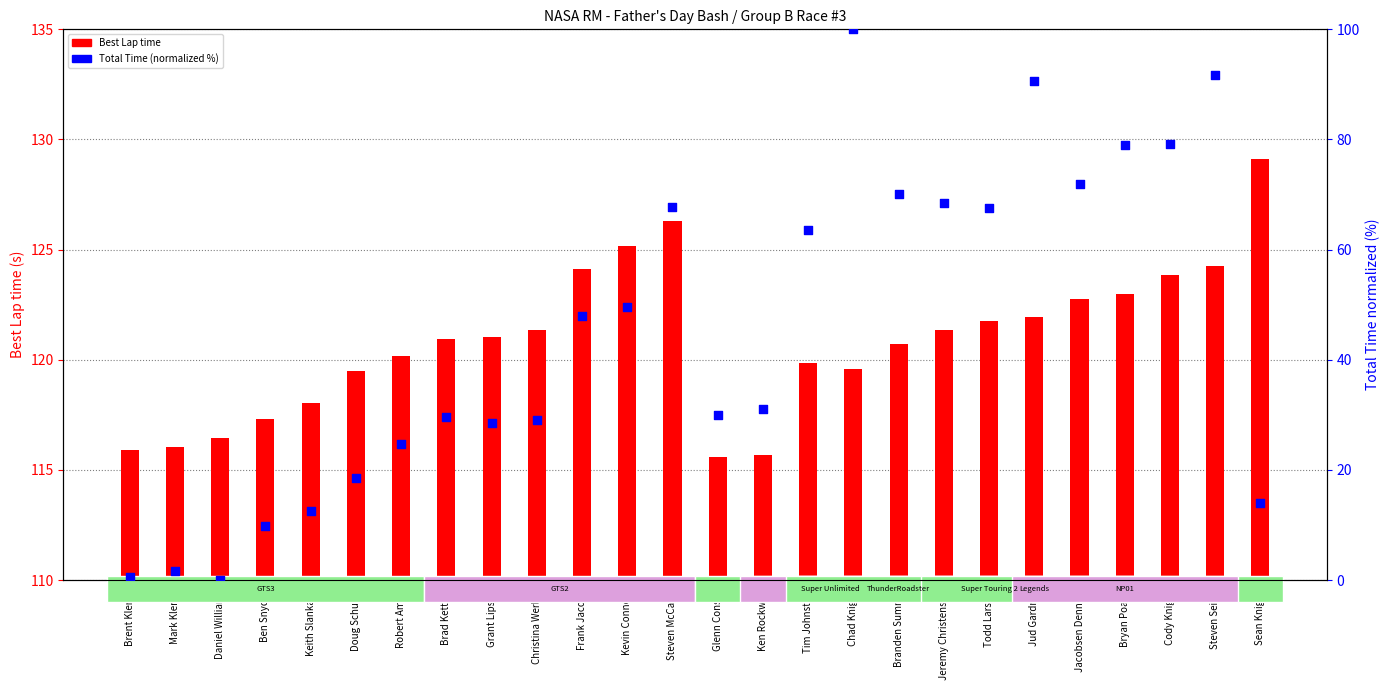

Is the value of Total Time (normalized) at Brent Klenin greater than the value of Best Lap time at Bryan Poage?

No